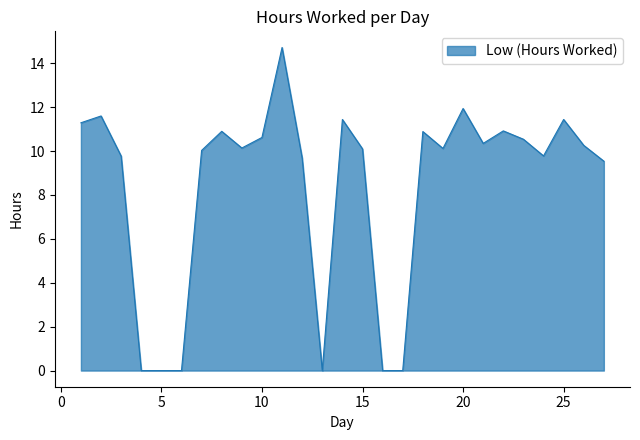

What is the difference between the maximum and minimum values?

14.7